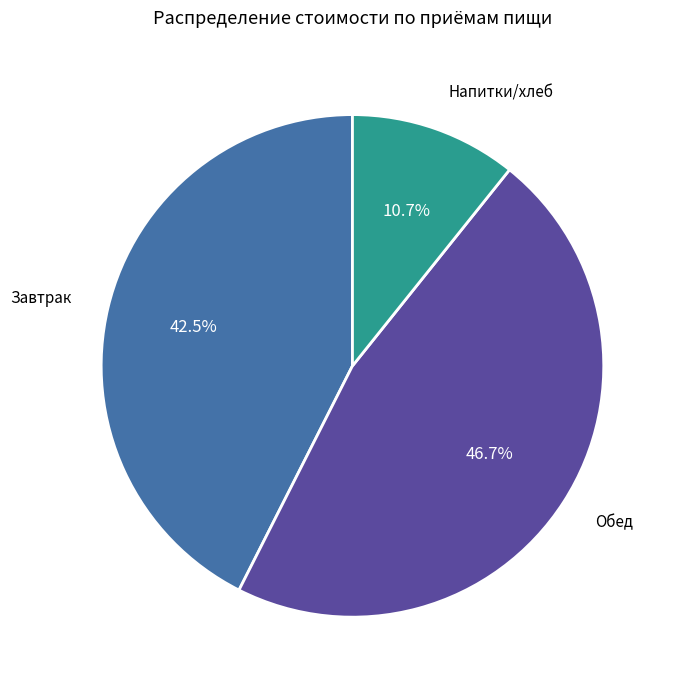

Is there any slice that represents more than half of the pie?

No